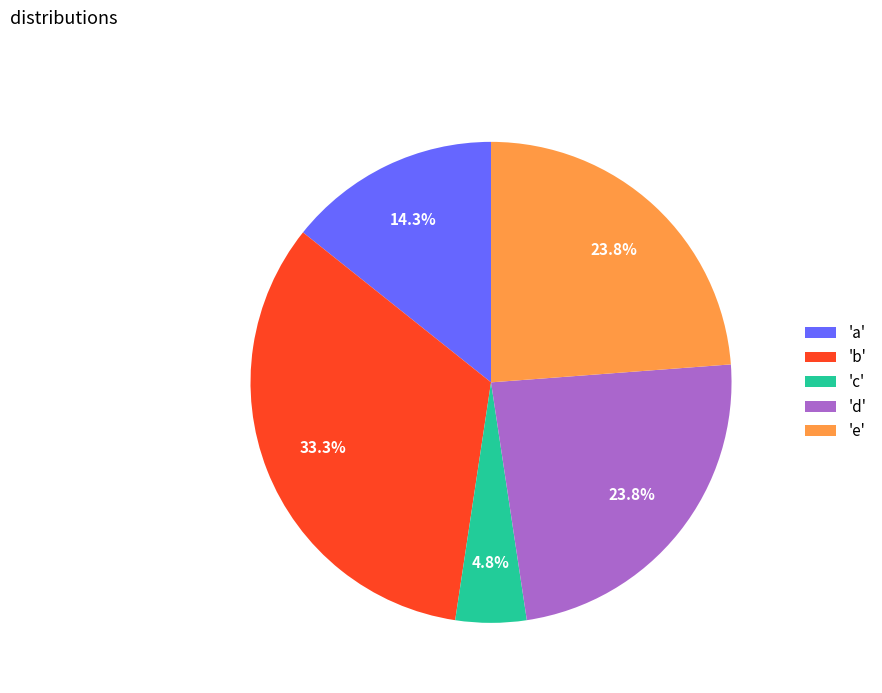

Approximately how many times larger is the value at 'a' compared to 'e'?

0.6